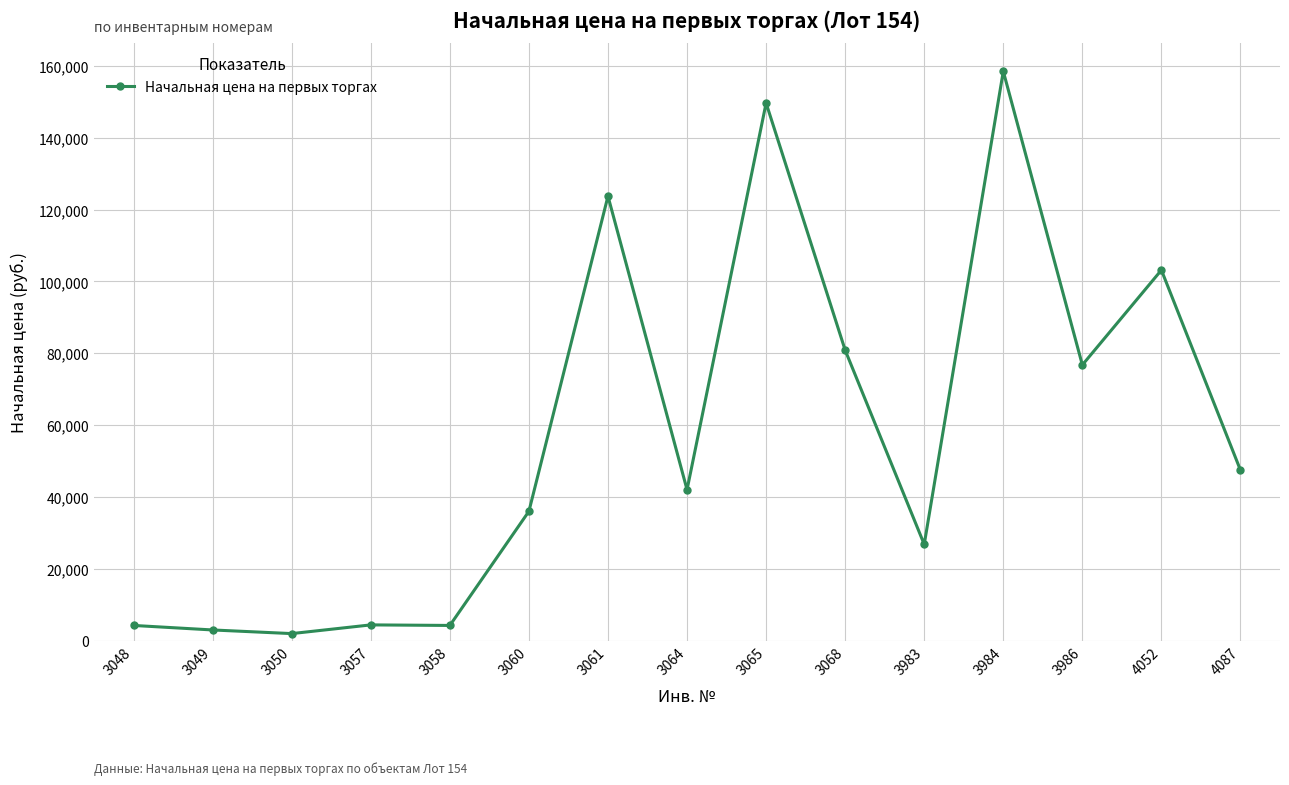

How many values are below 42011?

7